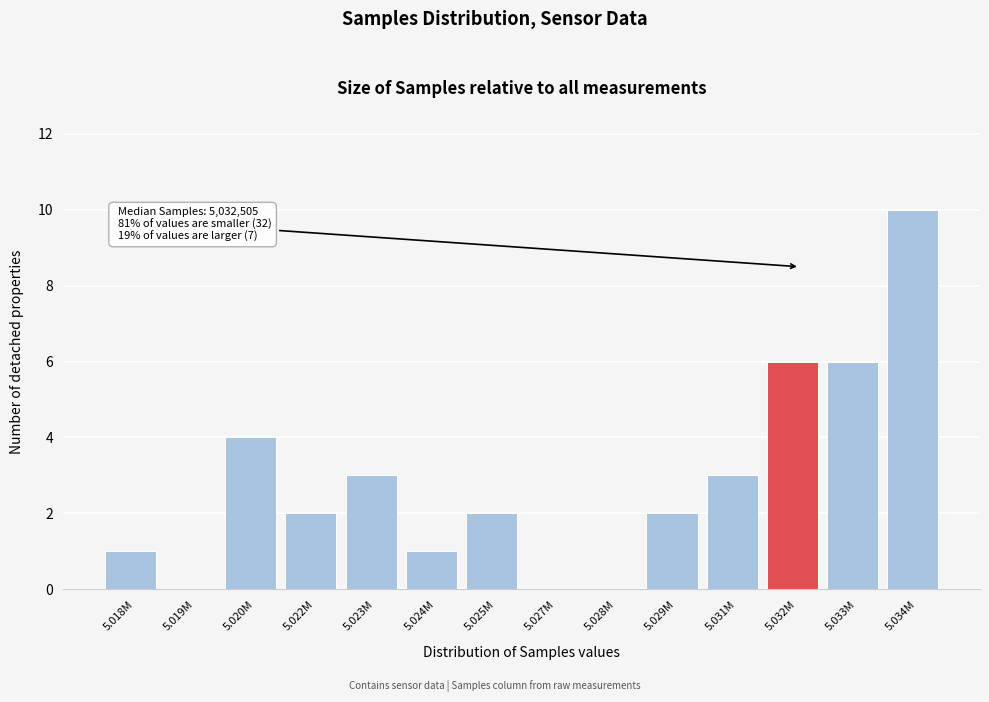

Reading left to right, list all the values displayed in this chart.

5.018M=1	5.019M=0	5.020M=4	5.022M=2	5.023M=3	5.024M=1	5.025M=2	5.027M=0	5.028M=0	5.029M=2	5.031M=3	5.032M=6	5.033M=6	5.034M=10